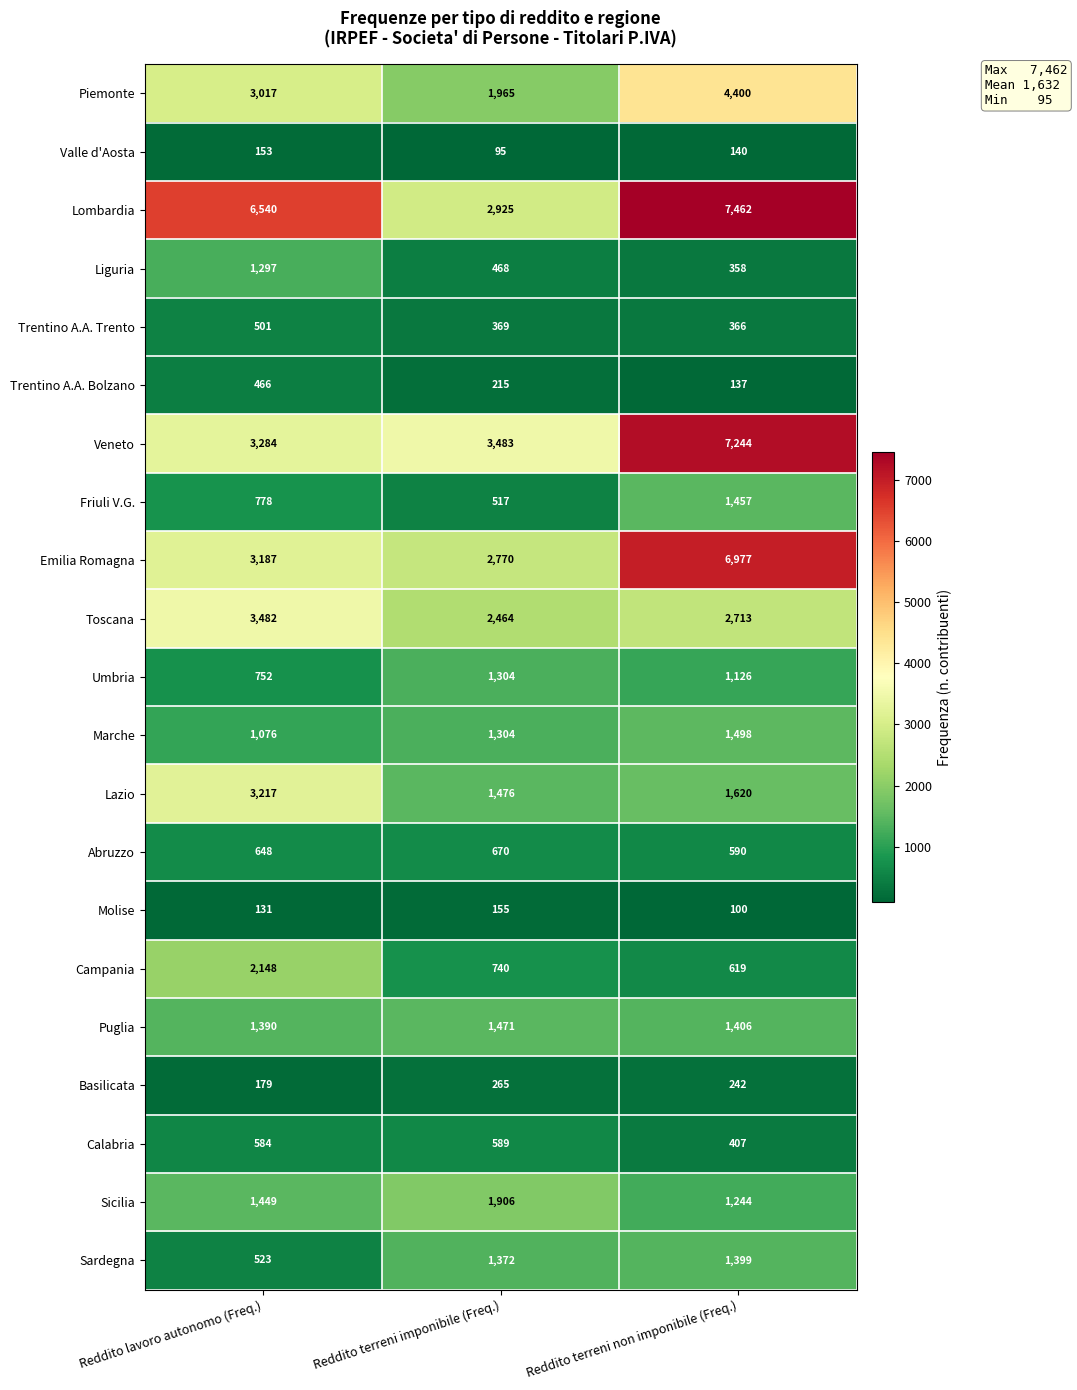

List the labels in order of Puglia value, smallest first.

Reddito lavoro autonomo (Freq.), Reddito terreni non imponibile (Freq.), Reddito terreni imponibile (Freq.)